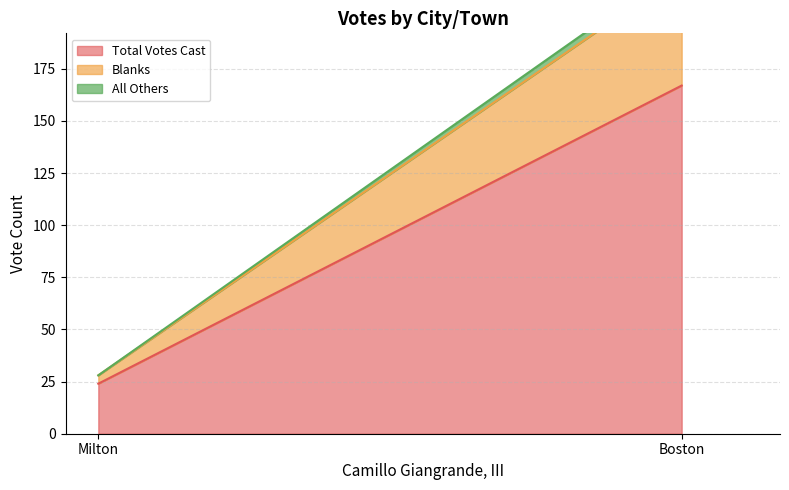

Does the chart have visible grid lines?

Yes